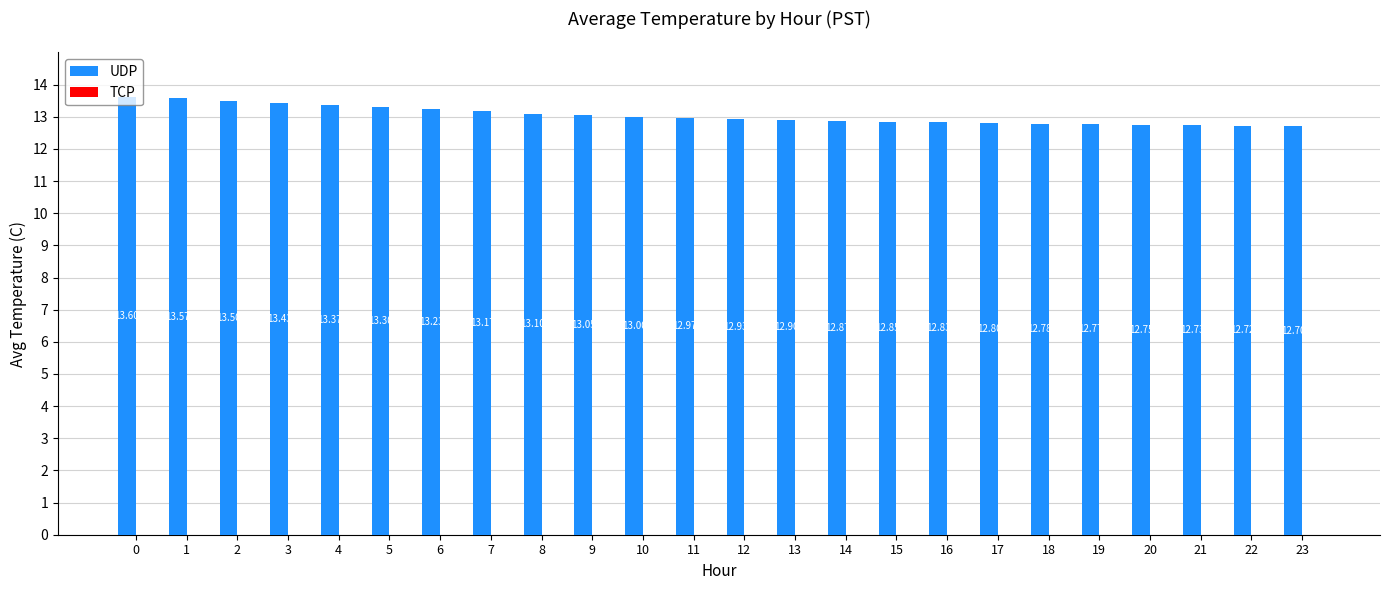

What is the ratio of the value at 15 to the value at 19?

1.0